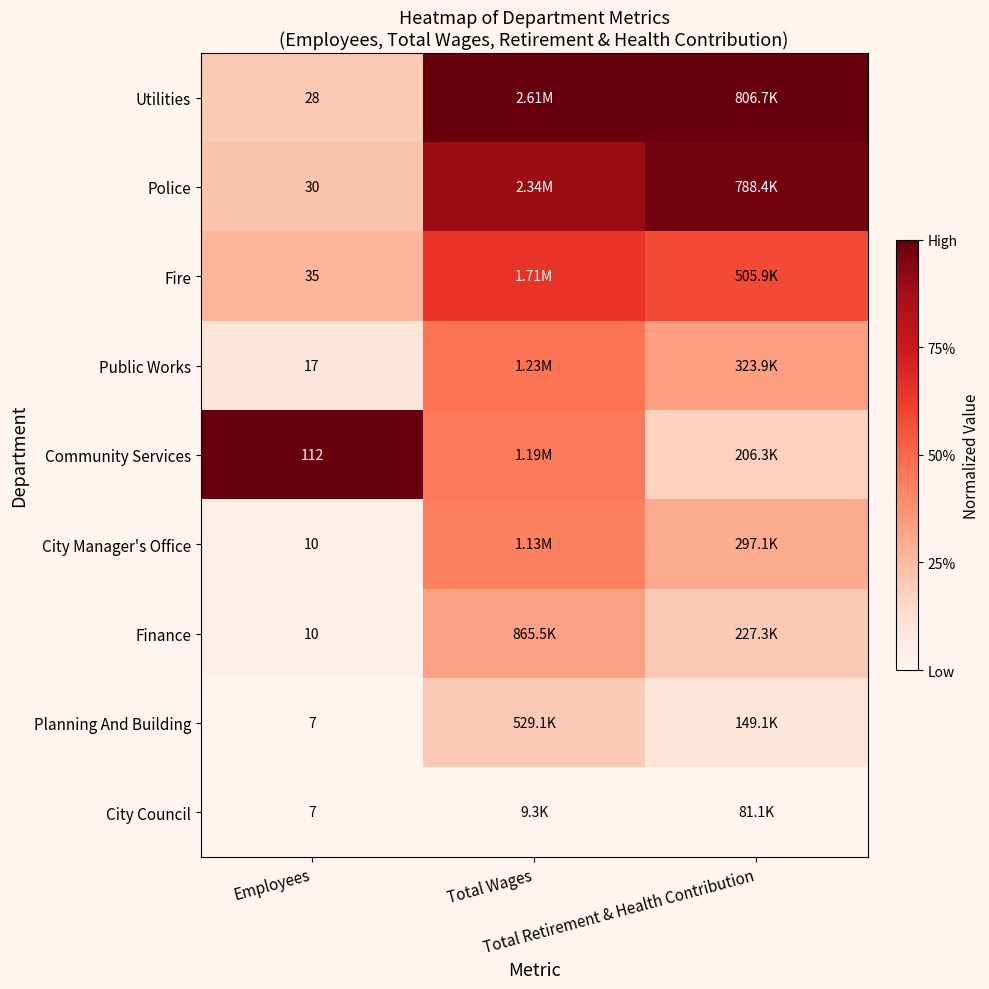

At Total Wages, list the series in order from largest to smallest.

Utilities, Police, Fire, Public Works, Community Services, City Manager's Office, Finance, Planning And Building, City Council